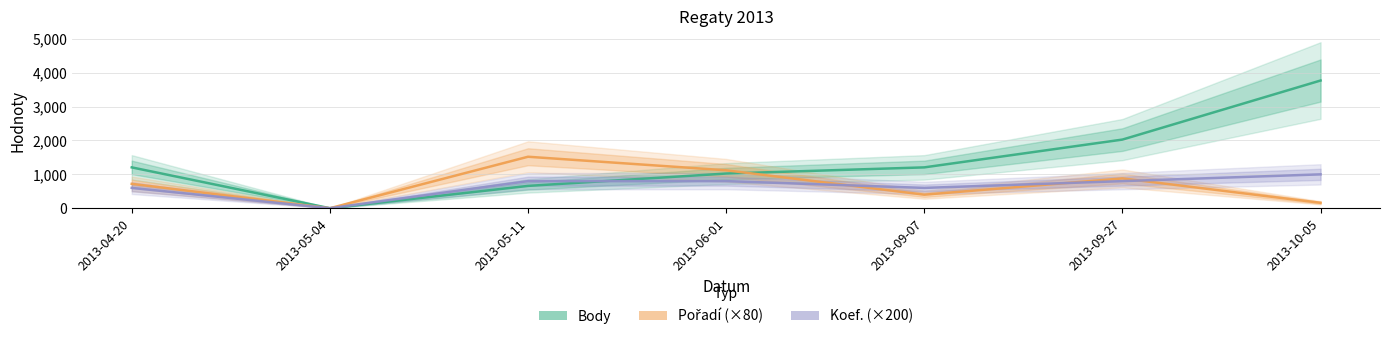

Which has a higher value, 2013-06-01 or 2013-09-07?

2013-09-07